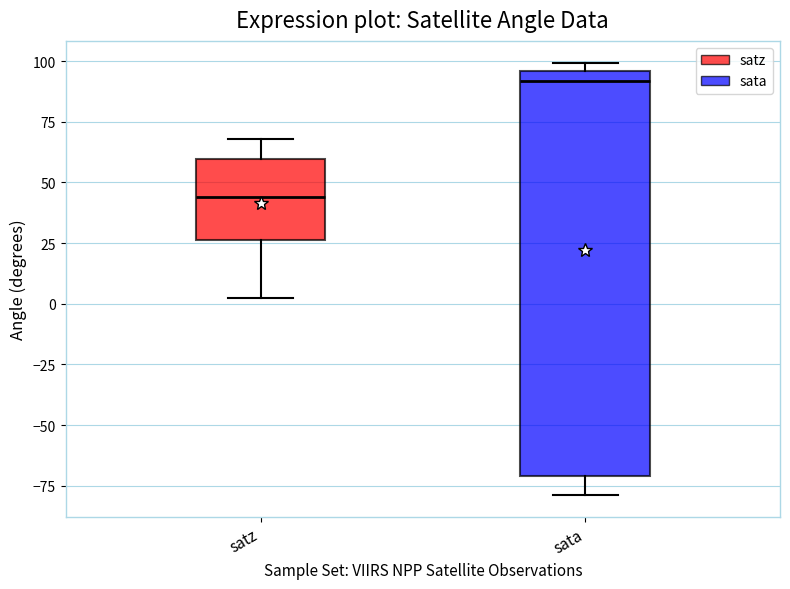

Where is the lower edge of the box for sata on the y-axis? The values are not printed on the chart, so give them approximately, as read against the axis.

-70